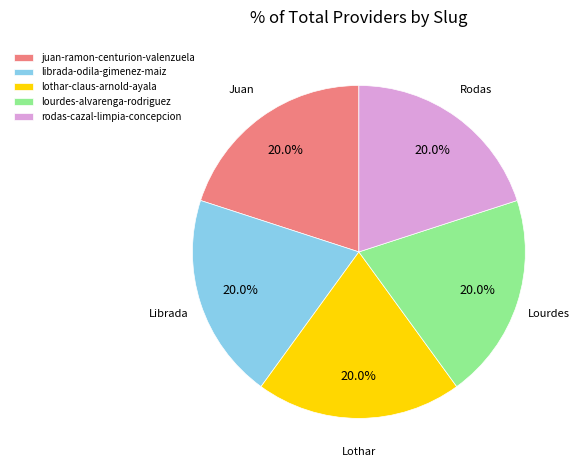

Does lourdes-alvarenga-rodriguez account for over 50% of the chart?

No